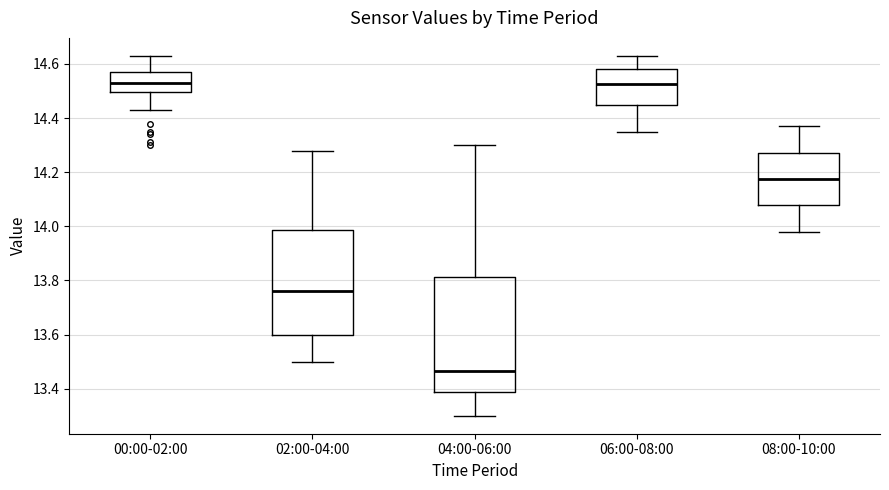

Comparing the boxes themselves (not the whiskers), which one is the tallest?

04:00-06:00